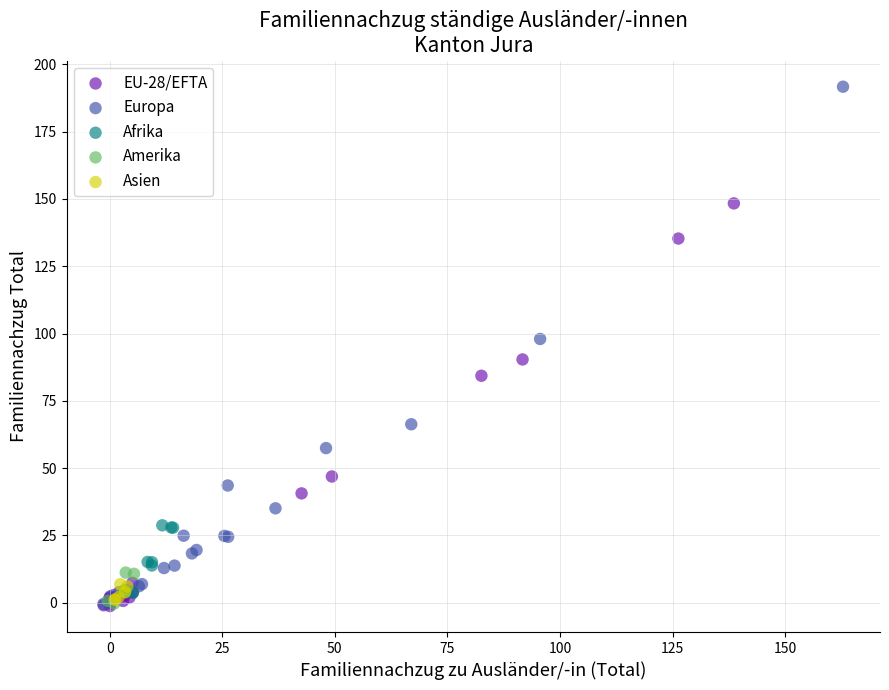

Which series has the largest Y range (max minus min)?

Europa